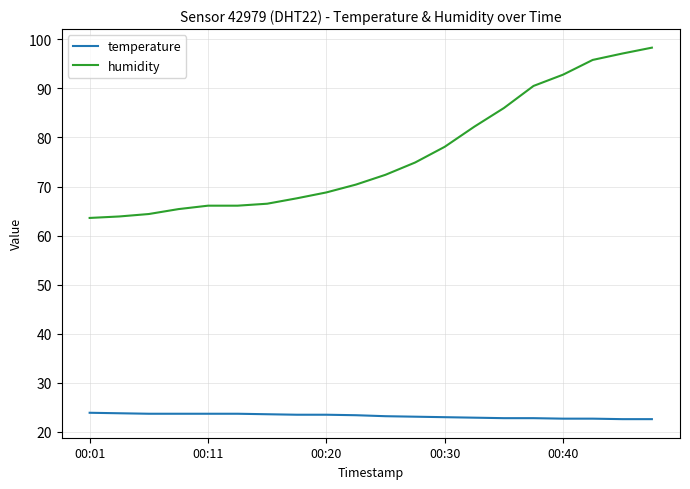

Which series has the largest range (max minus min)?

humidity